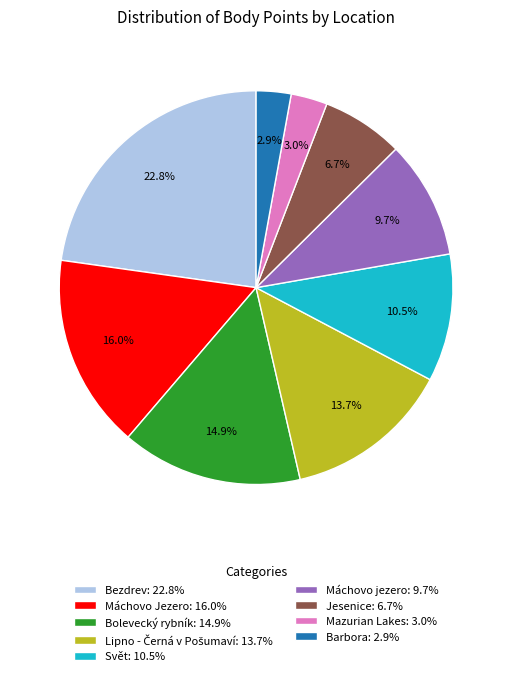

Approximately how many times larger is the value at Mazurian Lakes: 3.0% compared to Svět: 10.5%?

0.3